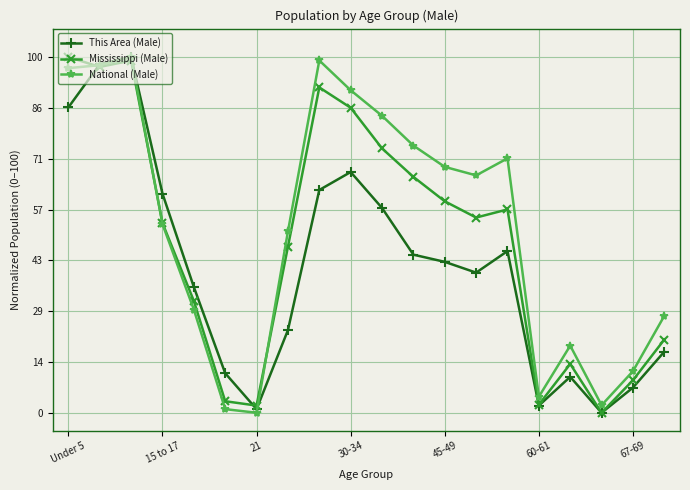

In National (Male), how many points are lower than both neighbors (excluding endpoints)?

4